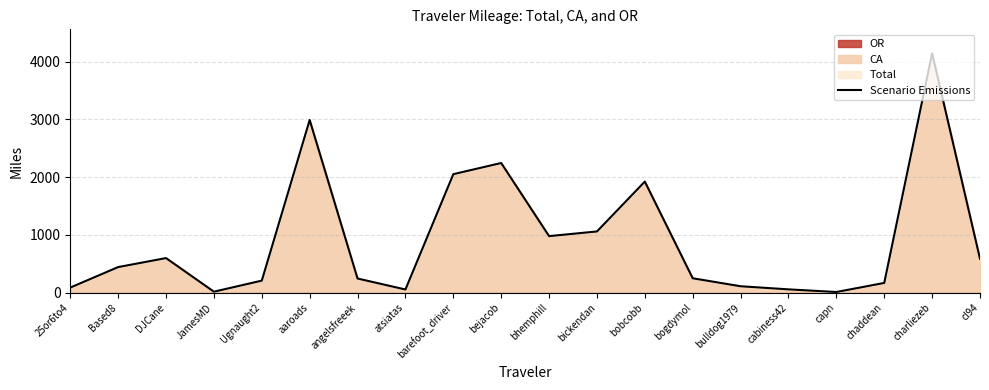

The value at Based8 is 444.5. True or false?

True